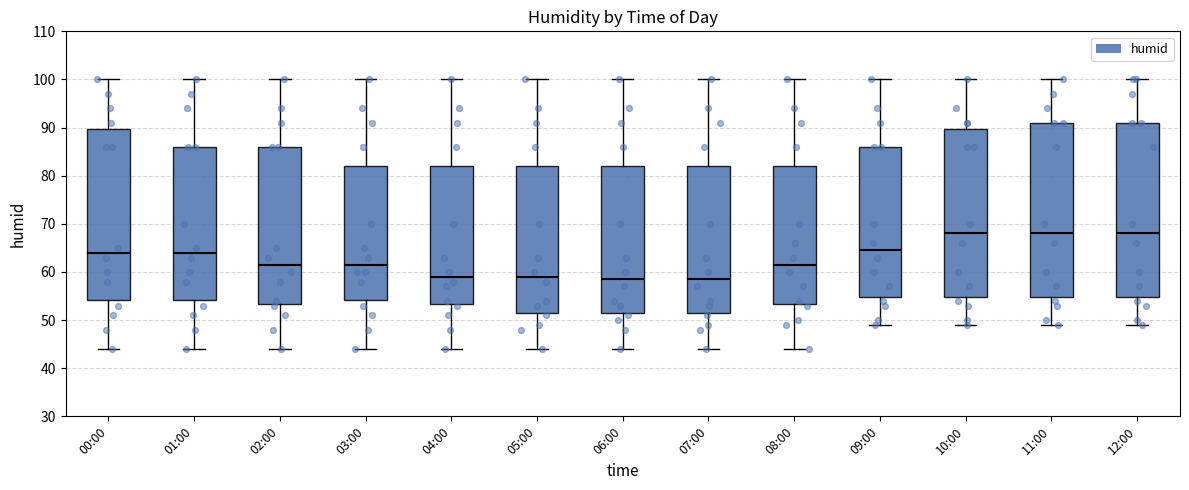

Where does the upper whisker of the box for 10:00 end on the y-axis? The values are not printed on the chart, so give them approximately, as read against the axis.

100